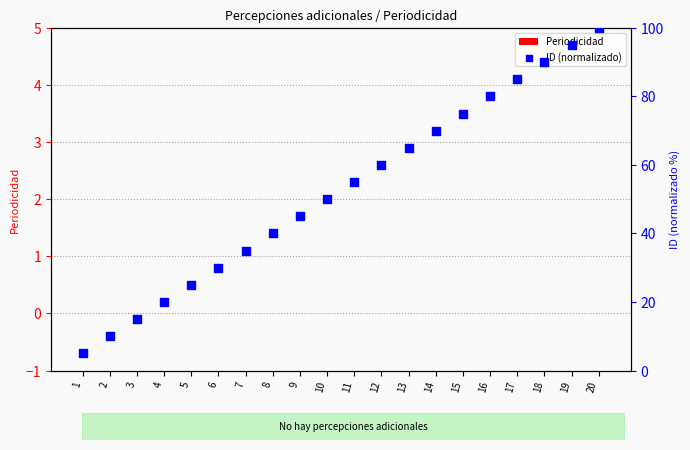

What is the total value across all series at 19?

95.0